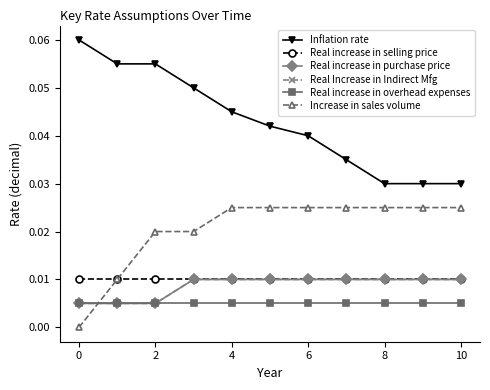

Does the chart display data point markers on the line(s)?

Yes